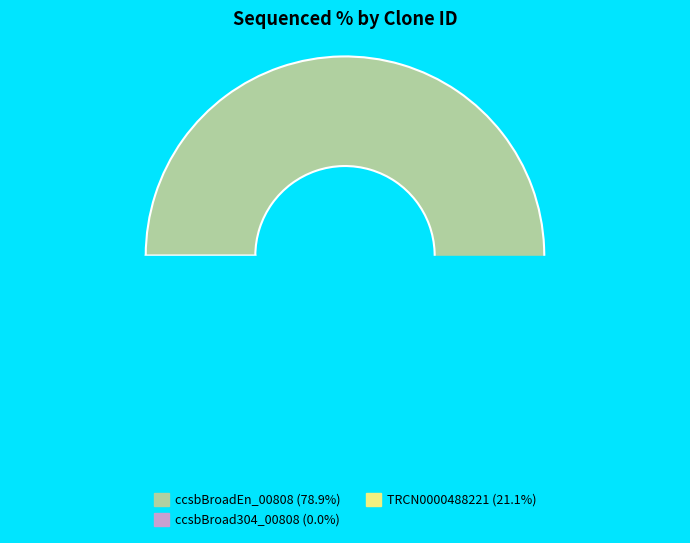

What percentage is NOT represented by TRCN0000488221?

78.9%